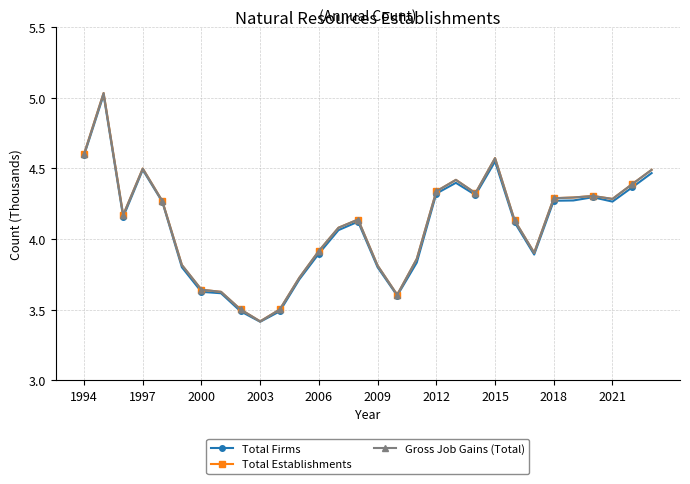

At which label does Total Establishments first exceed 4?

1994